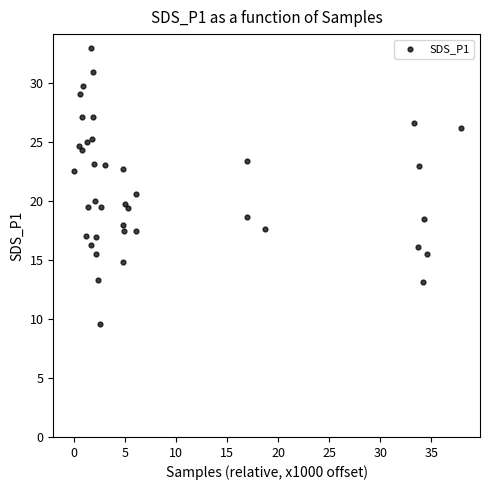

What Y value in the scatter plot is closest to 21?

20.6